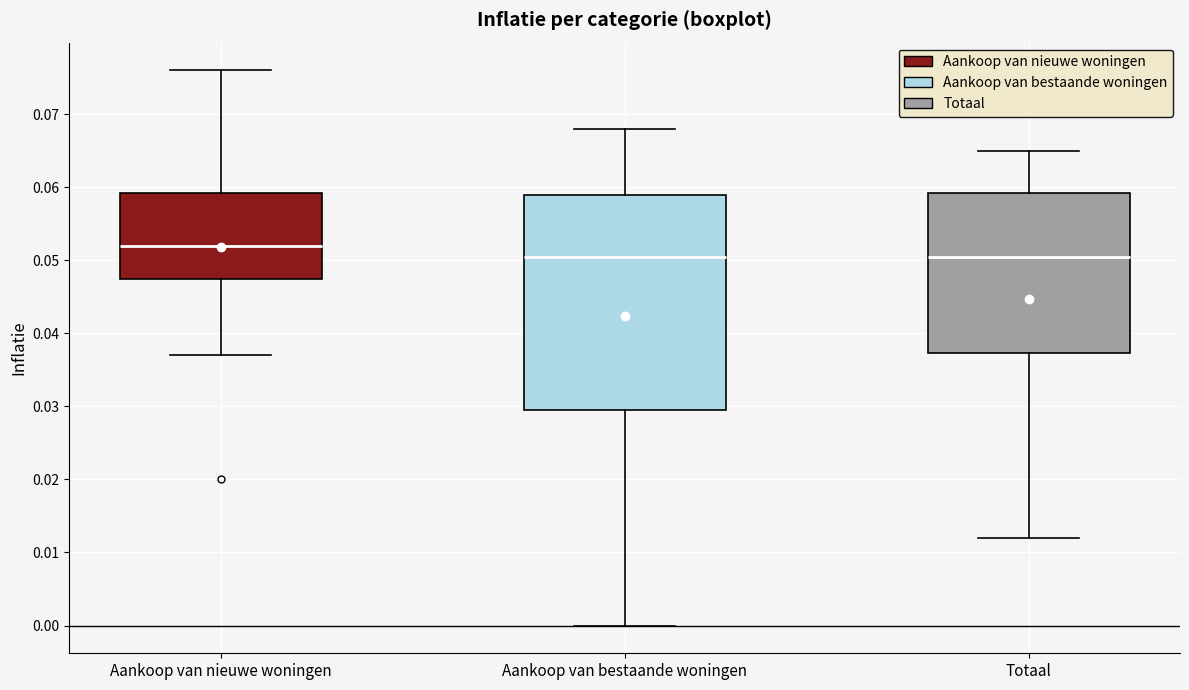

Reading left to right, read every box against the y-axis: the position of its median line, the range the box covers, and the ends of its whiskers. The values are not printed on the chart, so give them approximately, as read against the axis.

Aankoop van nieuwe woningen: median 0.052, box 0.048 to 0.059, whiskers 0.037 to 0.076
Aankoop van bestaande woningen: median 0.051, box 0.030 to 0.059, whiskers 0.000 to 0.068
Totaal: median 0.051, box 0.037 to 0.059, whiskers 0.012 to 0.065